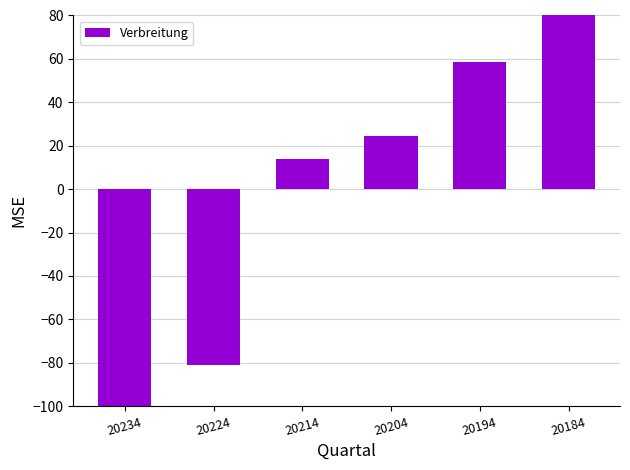

At which label does the data first exceed 24?

20204